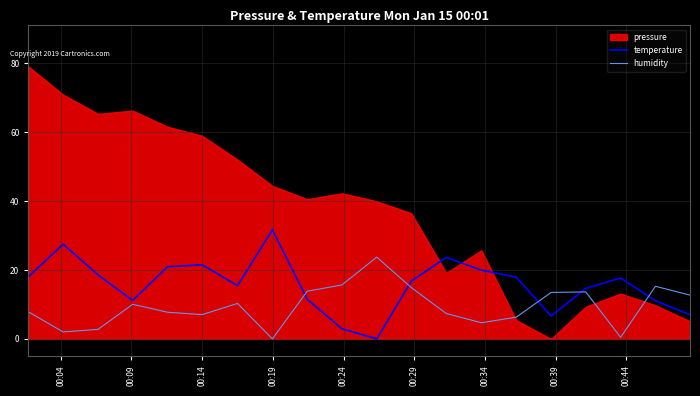

After their last crossing, which series has the higher values: temperature or humidity?

humidity